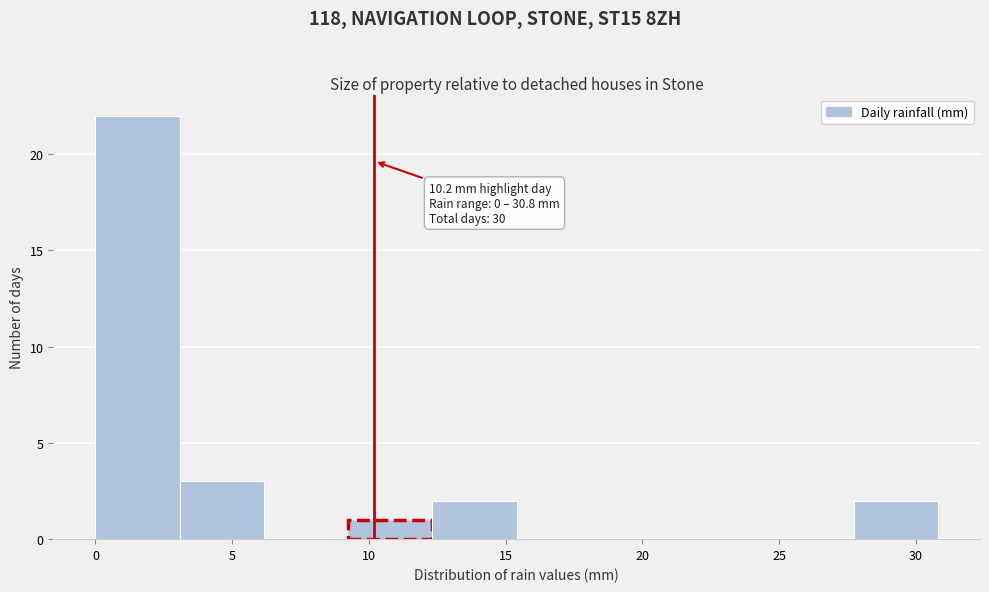

Which range on the x-axis has the tallest bar?

0.0 to 3.0